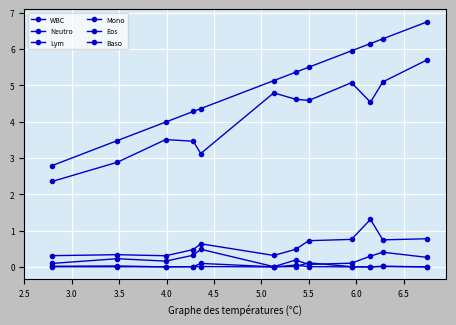

What is the maximum value for Lym?

5.7